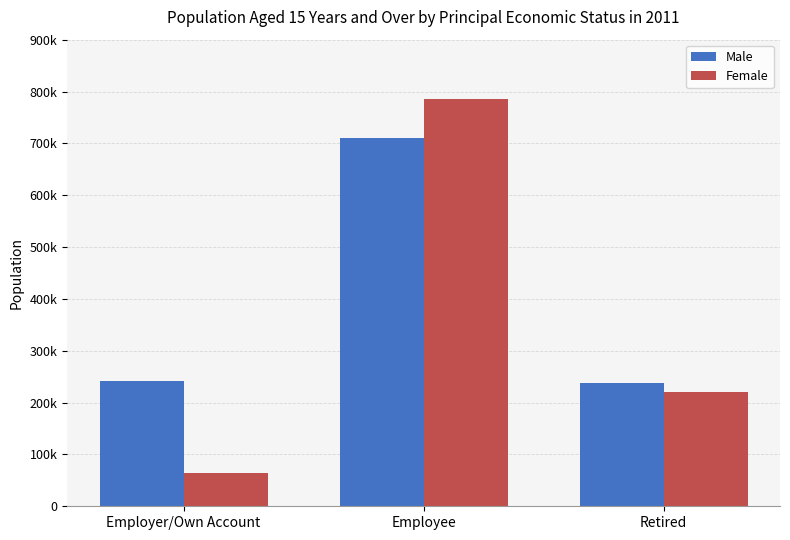

Are the bars grouped side by side (vs. stacked)?

Yes